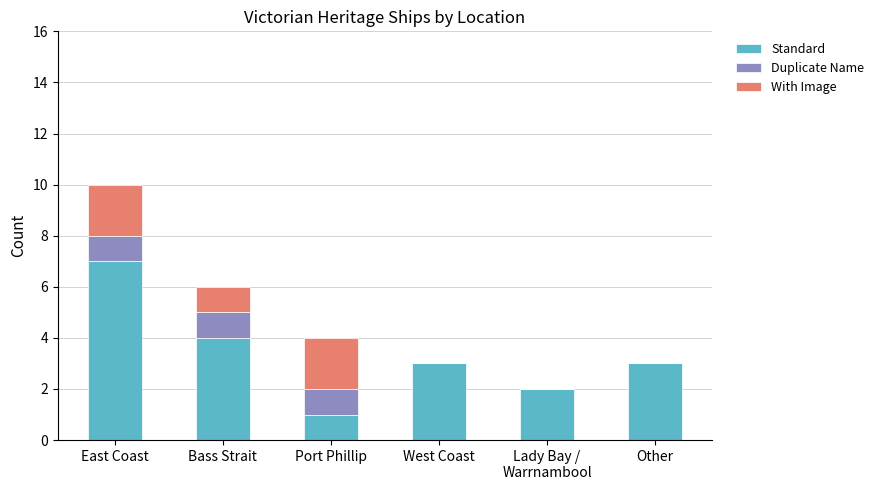

What is the total value across all series at West Coast?

3